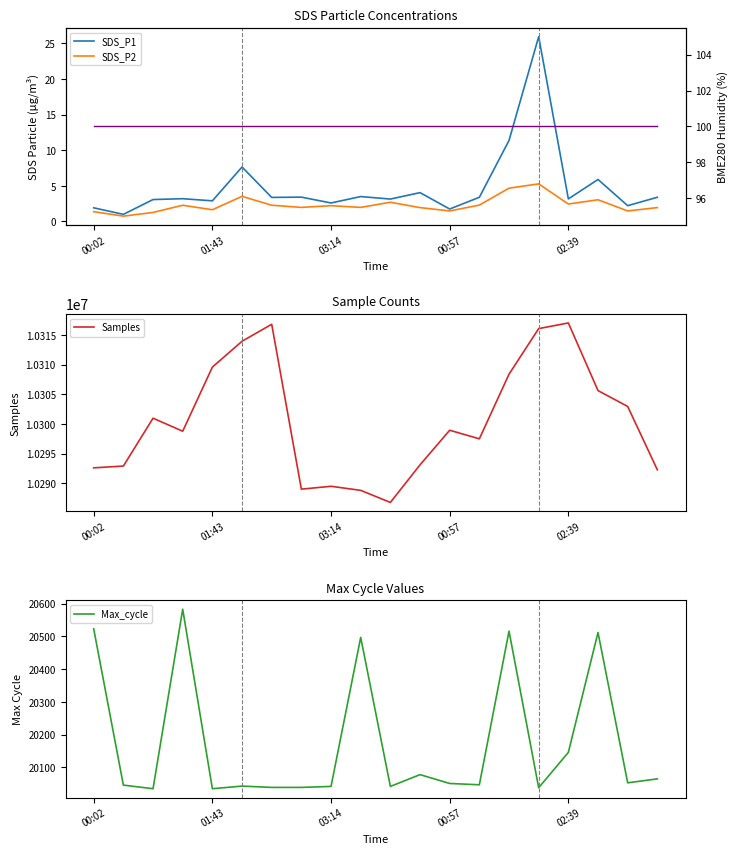

True or false: Max_cycle has a value of 26128.6 at 03:14.

False